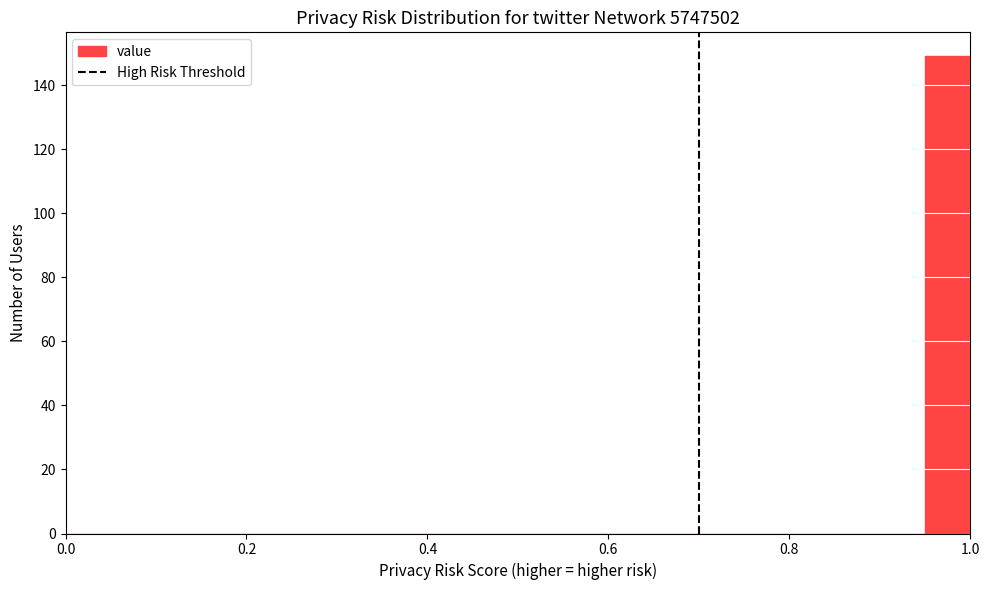

Around what value on the x-axis is the tallest bar? Give the approximate position of its centre, as read against the axis.

0.98